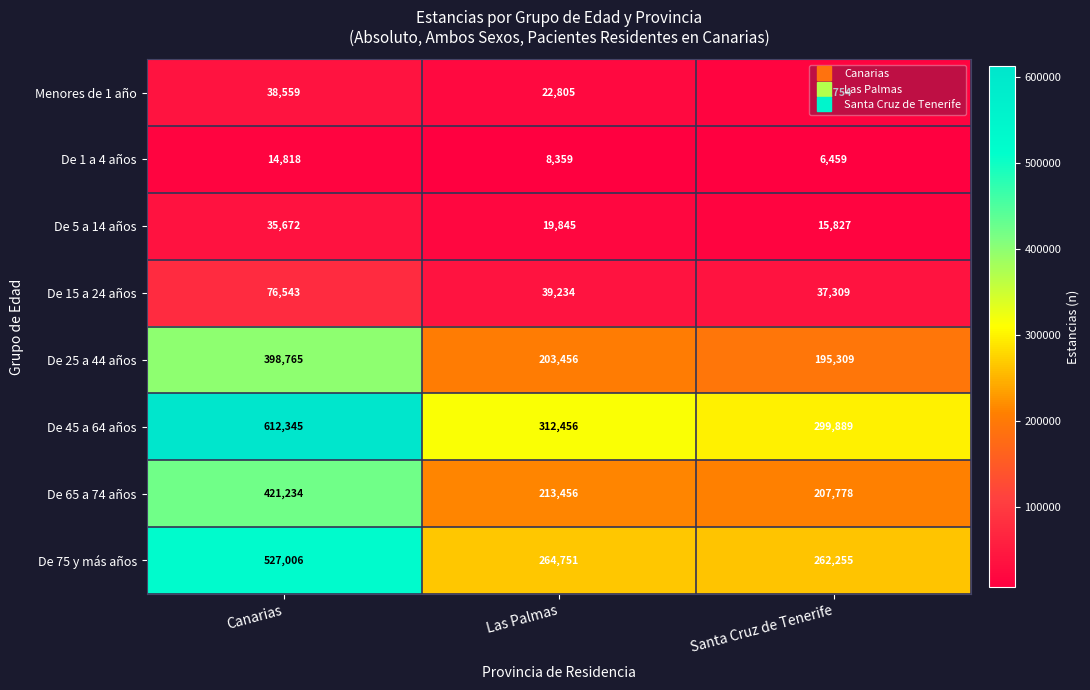

Rank the series at Las Palmas from highest to lowest value.

De 45 a 64 años, De 75 y más años, De 65 a 74 años, De 25 a 44 años, De 15 a 24 años, Menores de 1 año, De 5 a 14 años, De 1 a 4 años